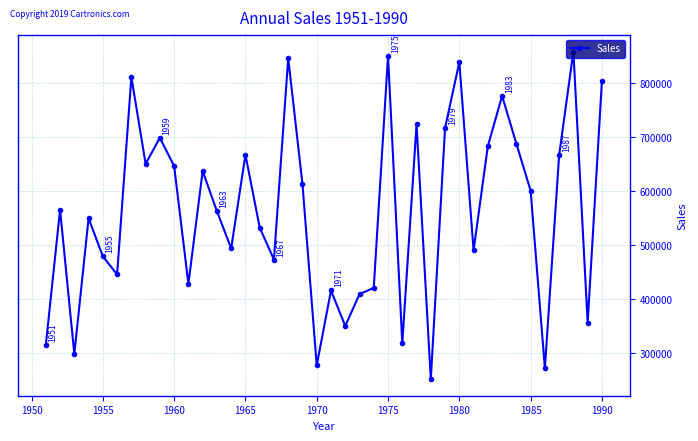

What is the minimum value shown in the chart?

251942